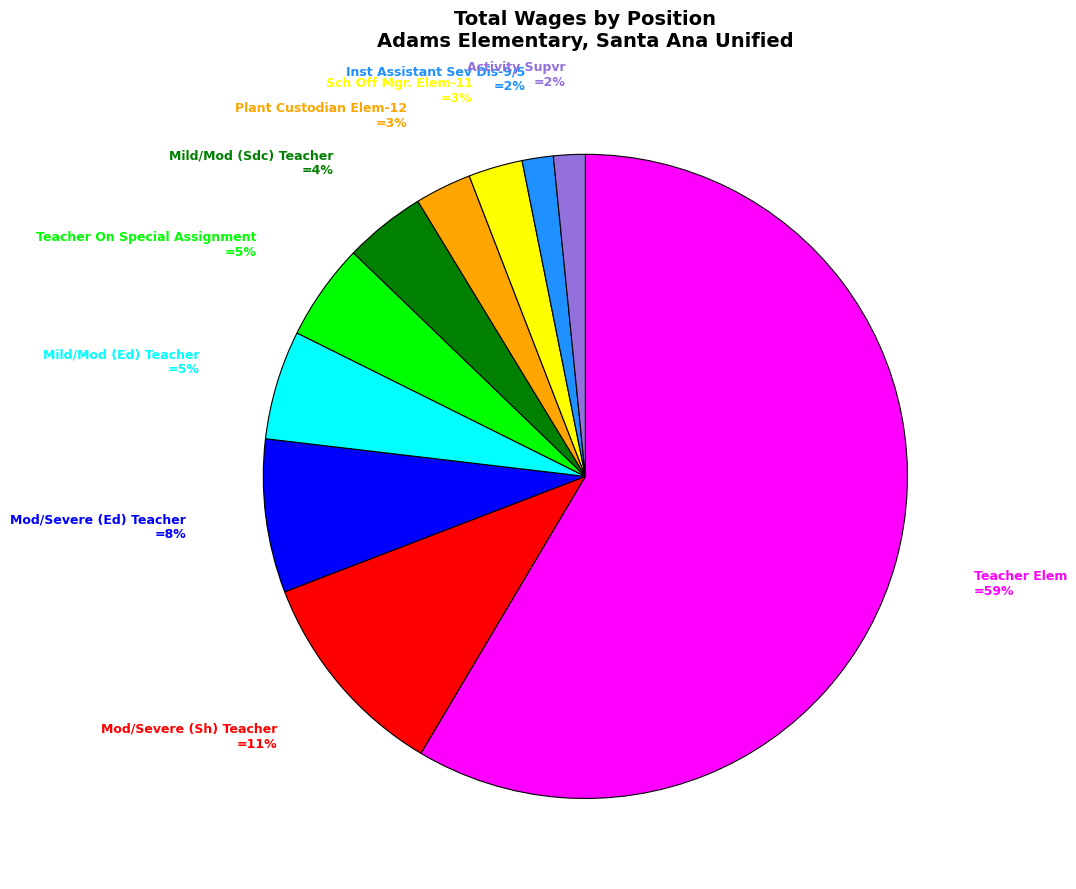

To the nearest percent, what is the average slice percentage?

10%